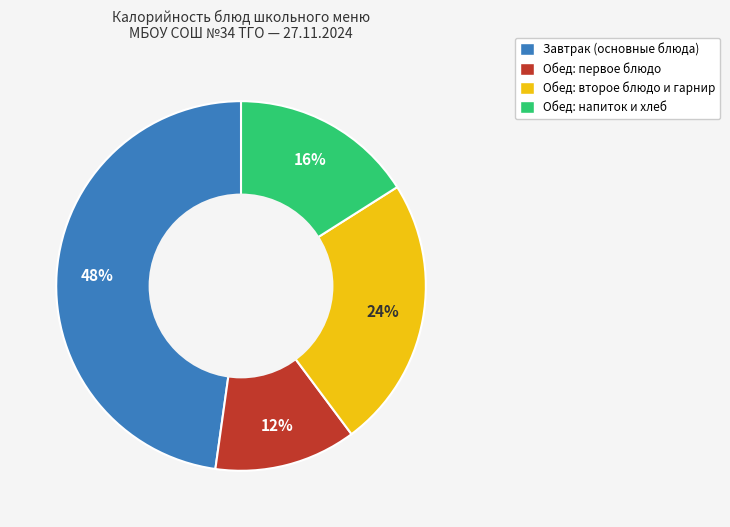

What is the ratio of the value at Обед: первое блюдо to the value at Обед: второе блюдо и гарнир?

0.5